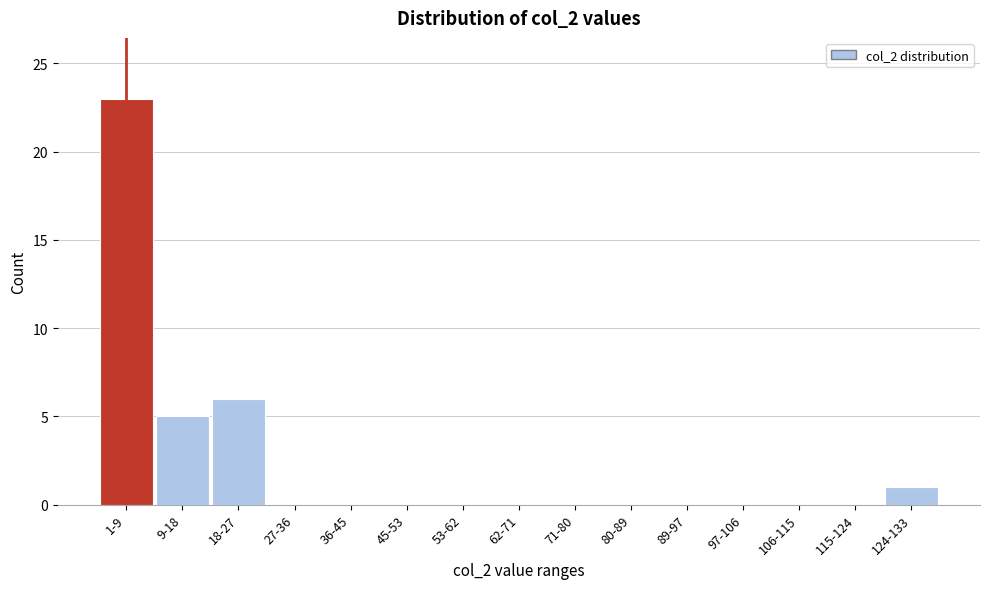

Reading right to left, list all the values displayed in this chart.

124-133=1	115-124=0	106-115=0	97-106=0	89-97=0	80-89=0	71-80=0	62-71=0	53-62=0	45-53=0	36-45=0	27-36=0	18-27=6	9-18=5	1-9=23